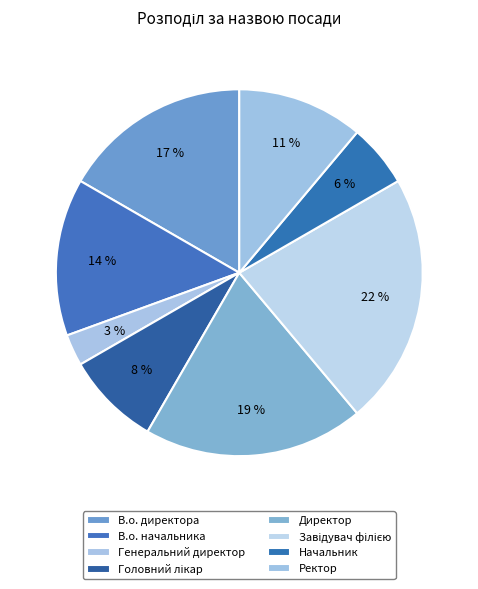

The Завідувач філією slice represents 22% of the pie. True or false?

True